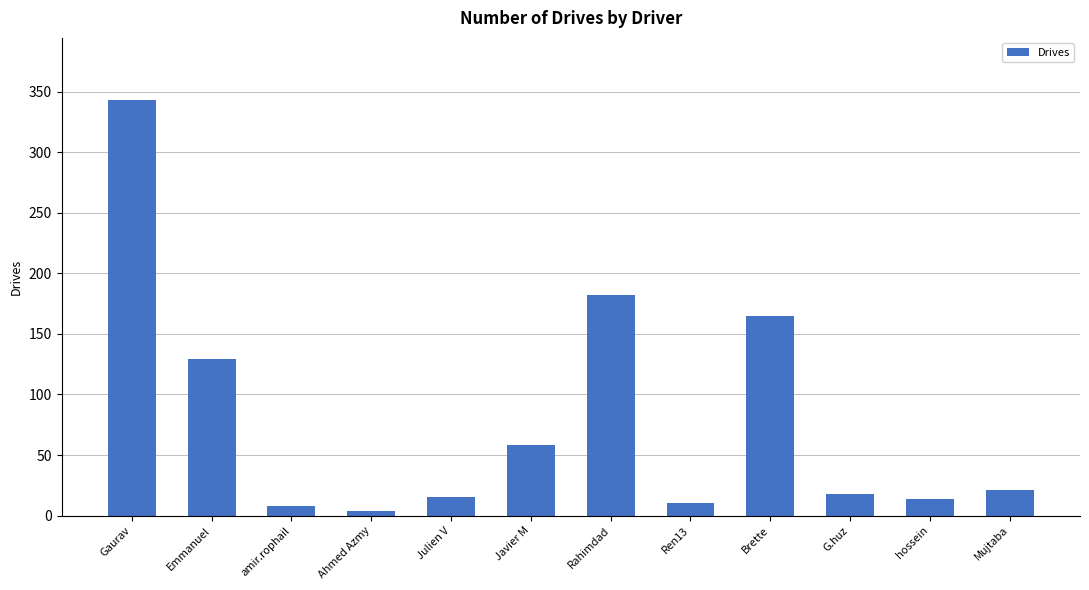

True or false: the data shows 58 at Javier M.

True